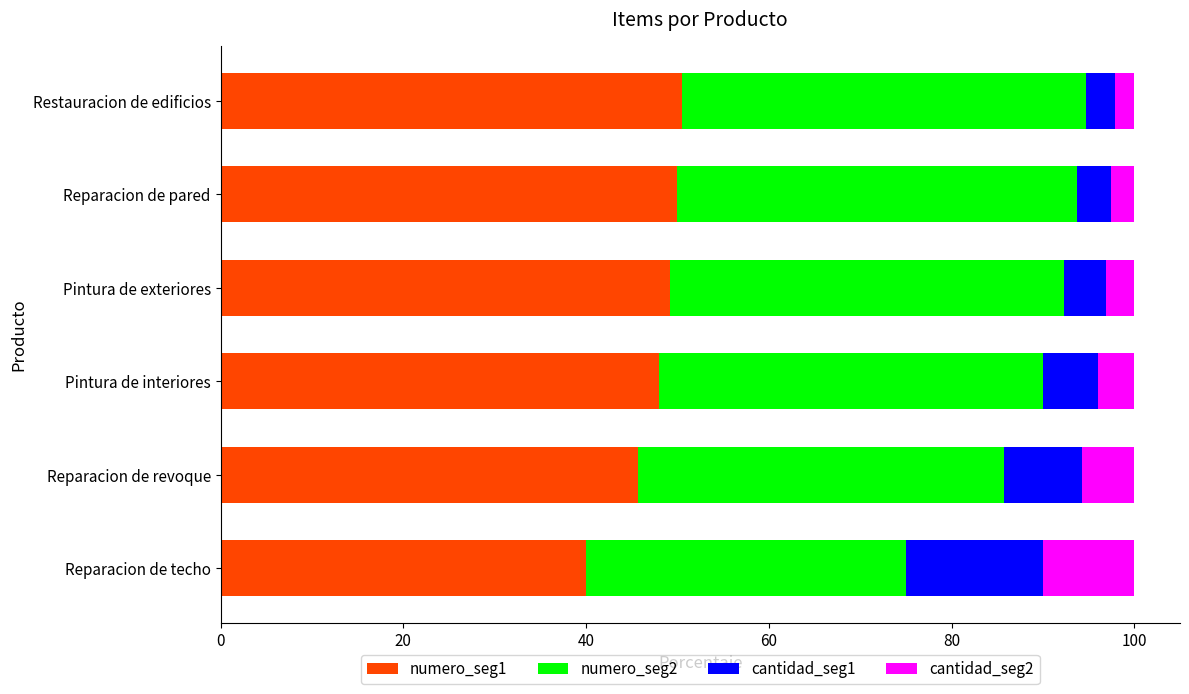

What is the total value across all series at Reparacion de revoque?

100.0